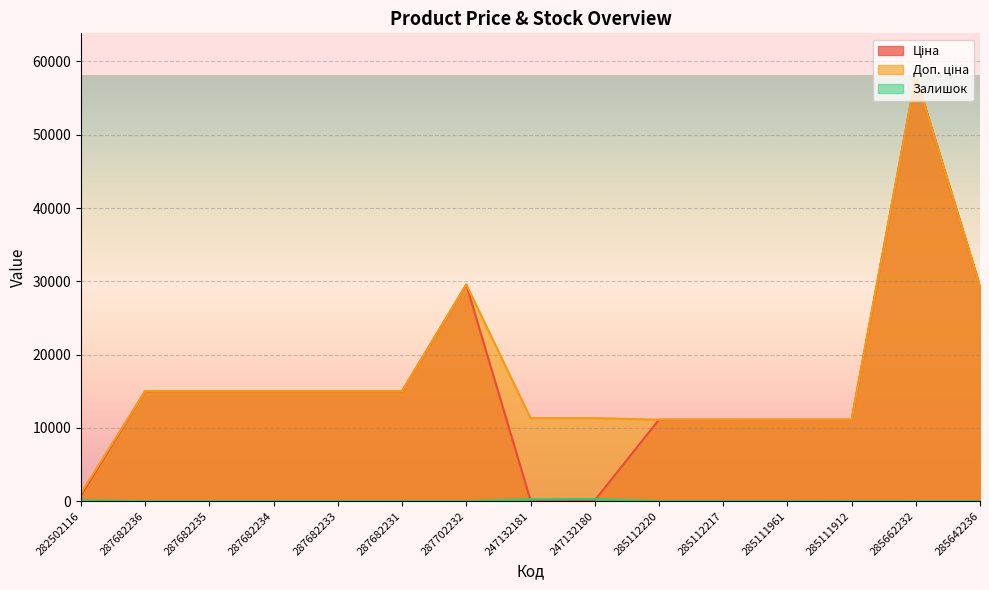

True or false: Ціна has more than 2 interior local peaks.

False